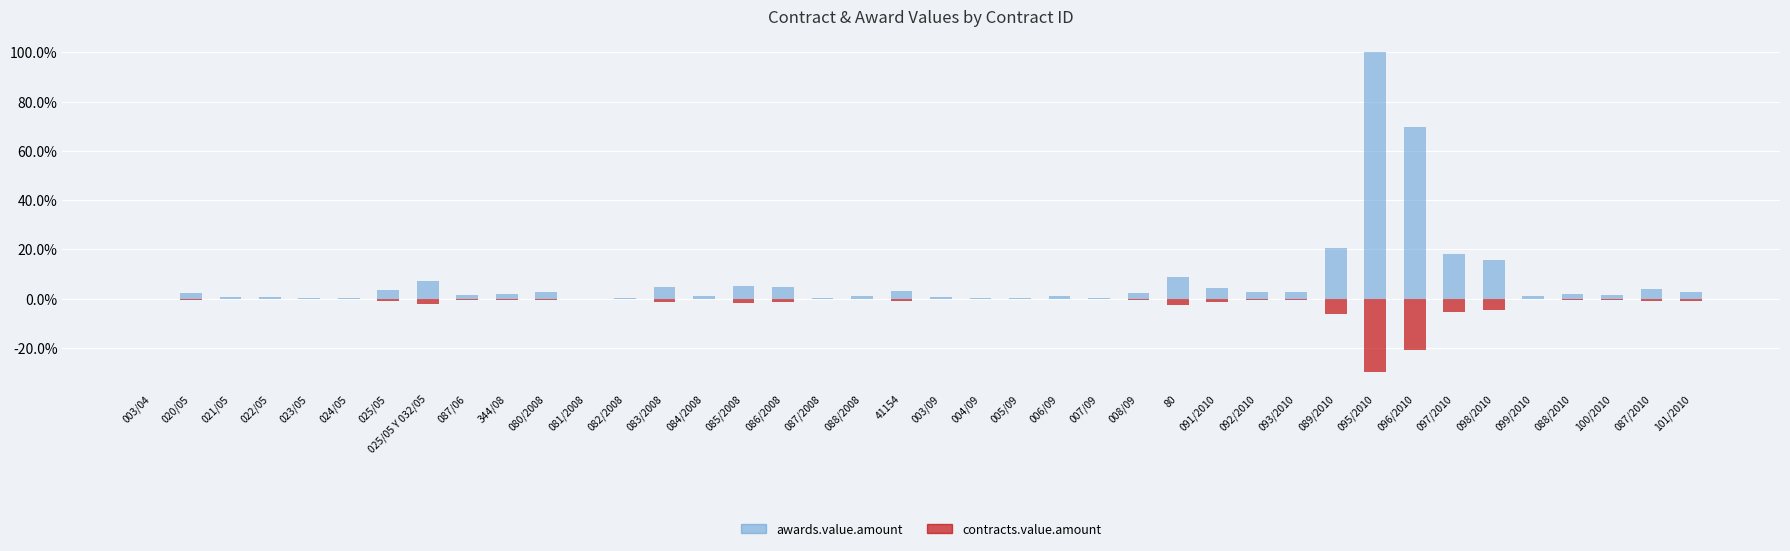

What are all the series names shown in the legend?

awards.value.amount, contracts.value.amount